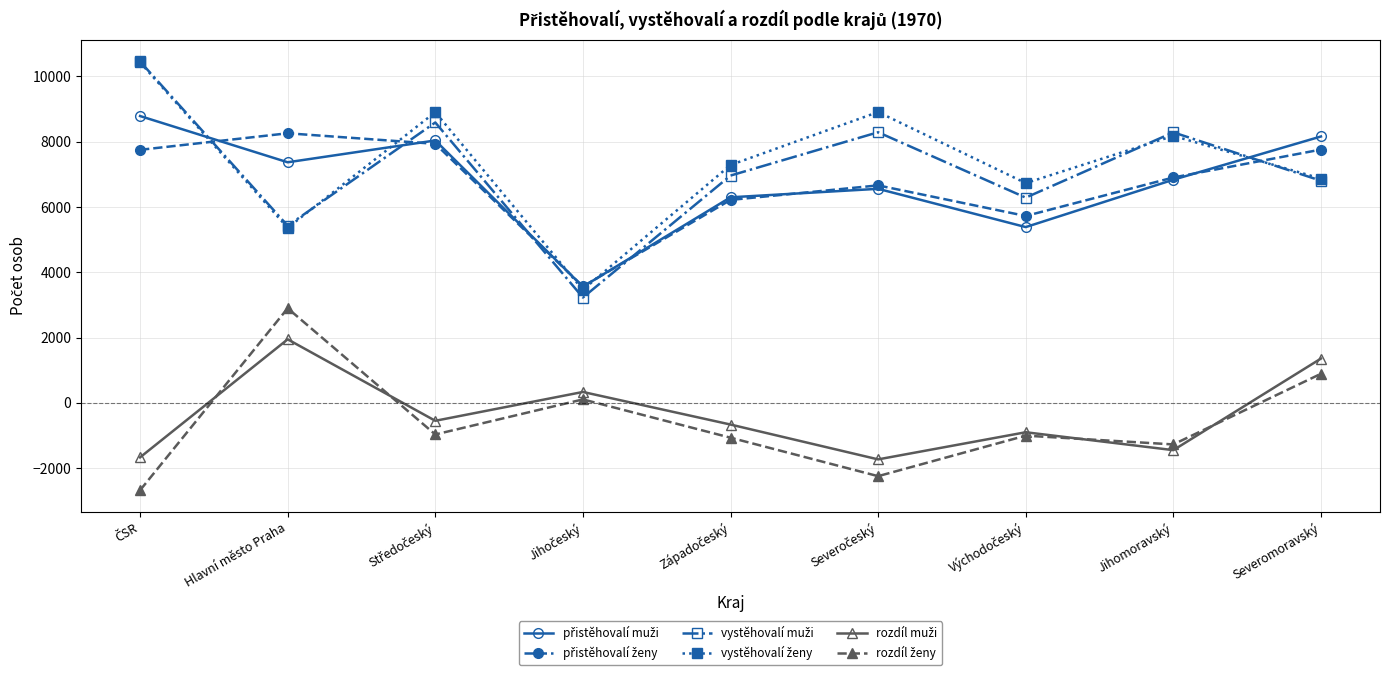

What is the label of the 9th point from the left?

Severomoravský